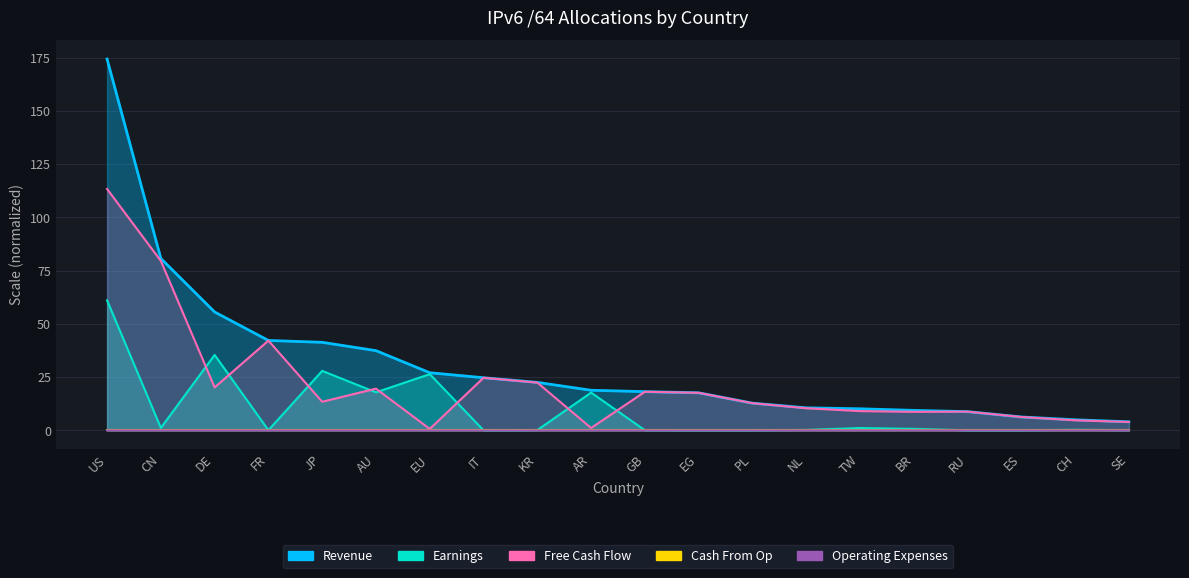

The value of Cash From Op at DE is 0.0. True or false?

True